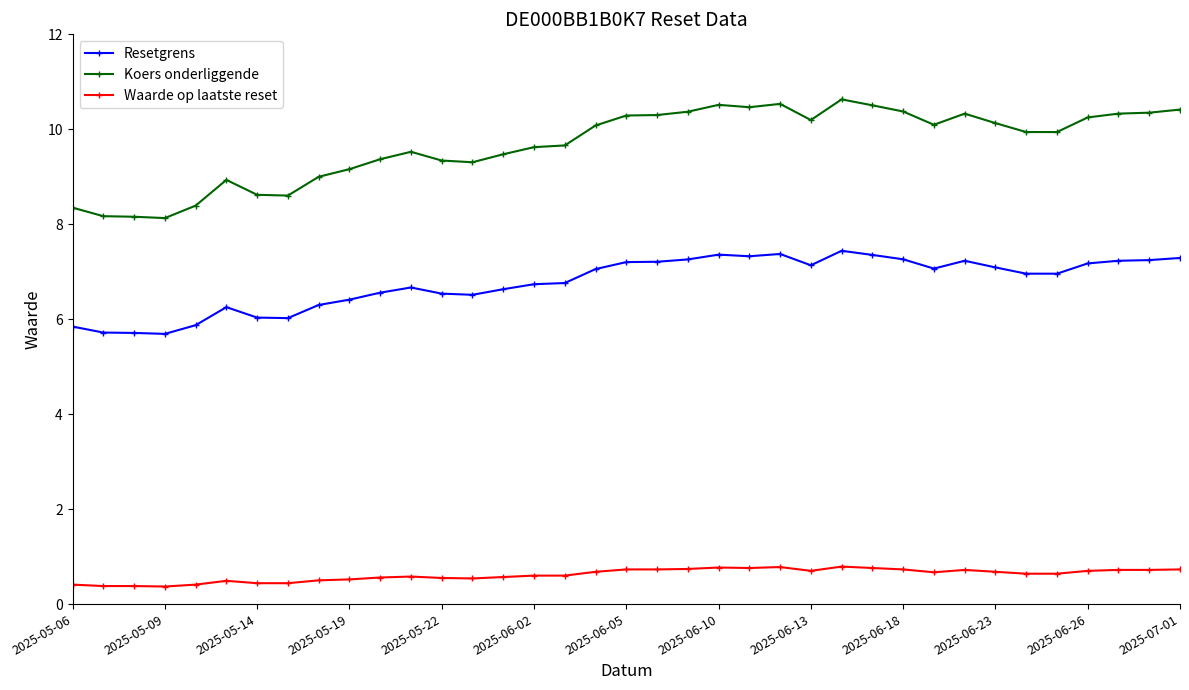

True or false: Waarde op laatste reset and Koers onderliggende cross at least once.

False